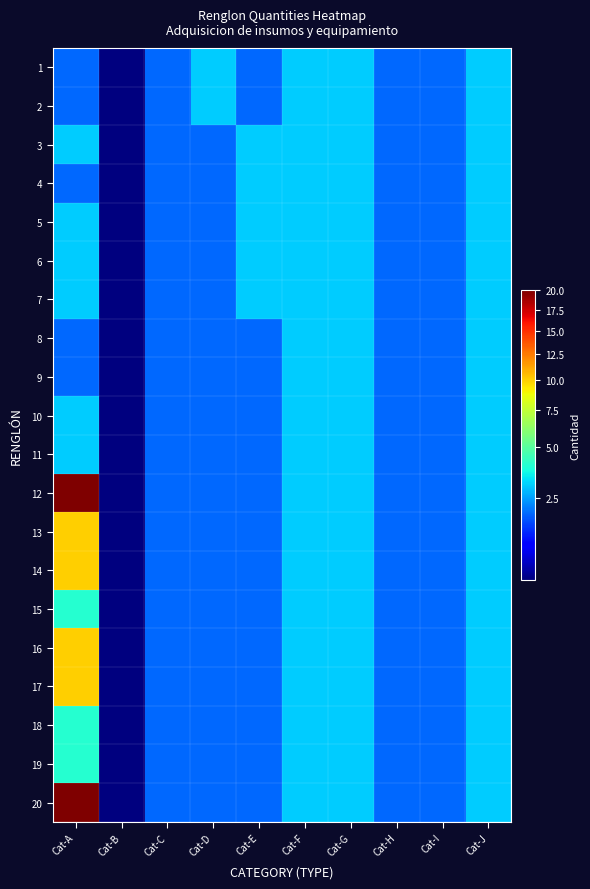

What is the minimum value shown in the chart?

1